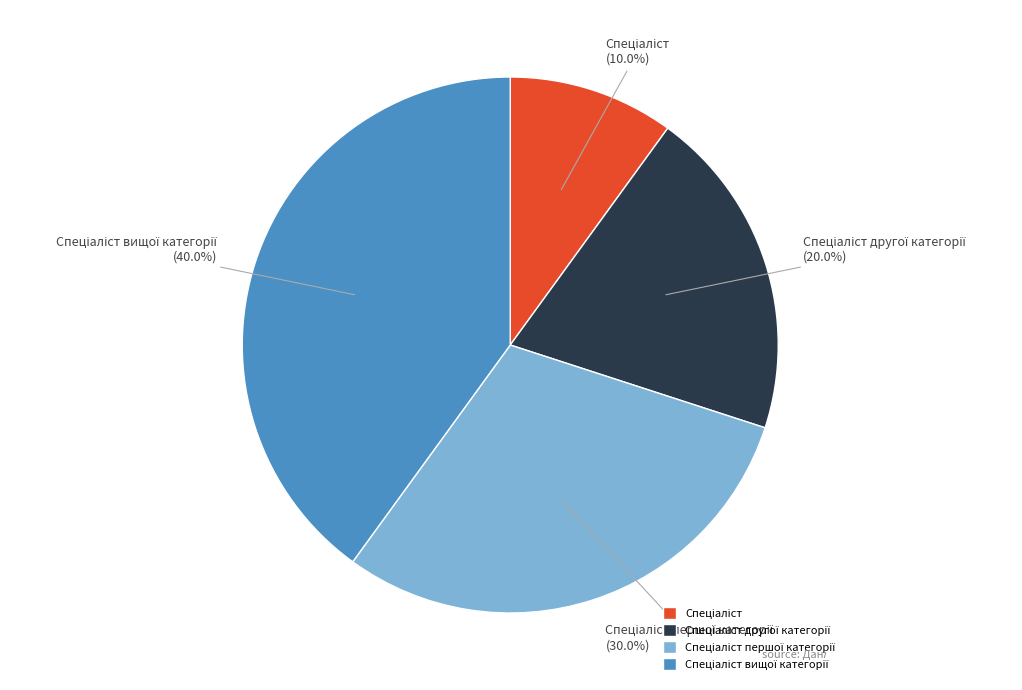

Is there a majority slice in this chart?

No